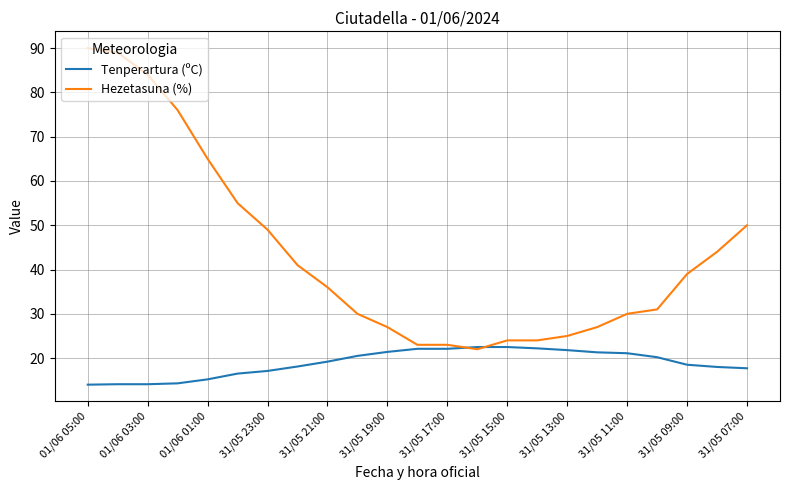

Rank the series by their average value, from lowest to highest.

Tenperartura (ºC), Hezetasuna (%)